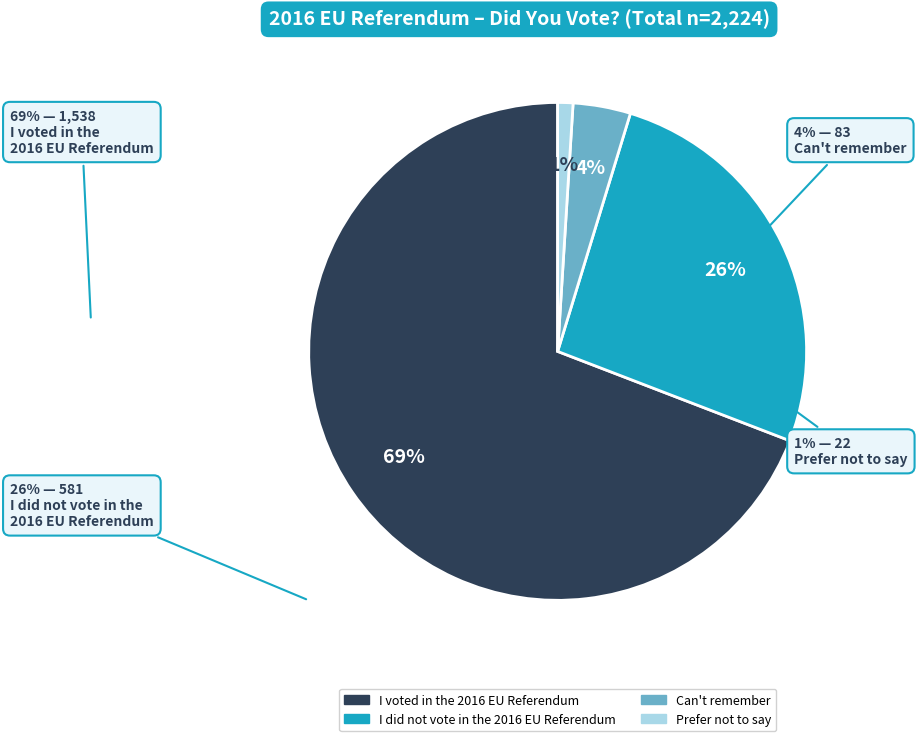

Does I did not vote in the 2016 EU Referendum account for over 50% of the chart?

No